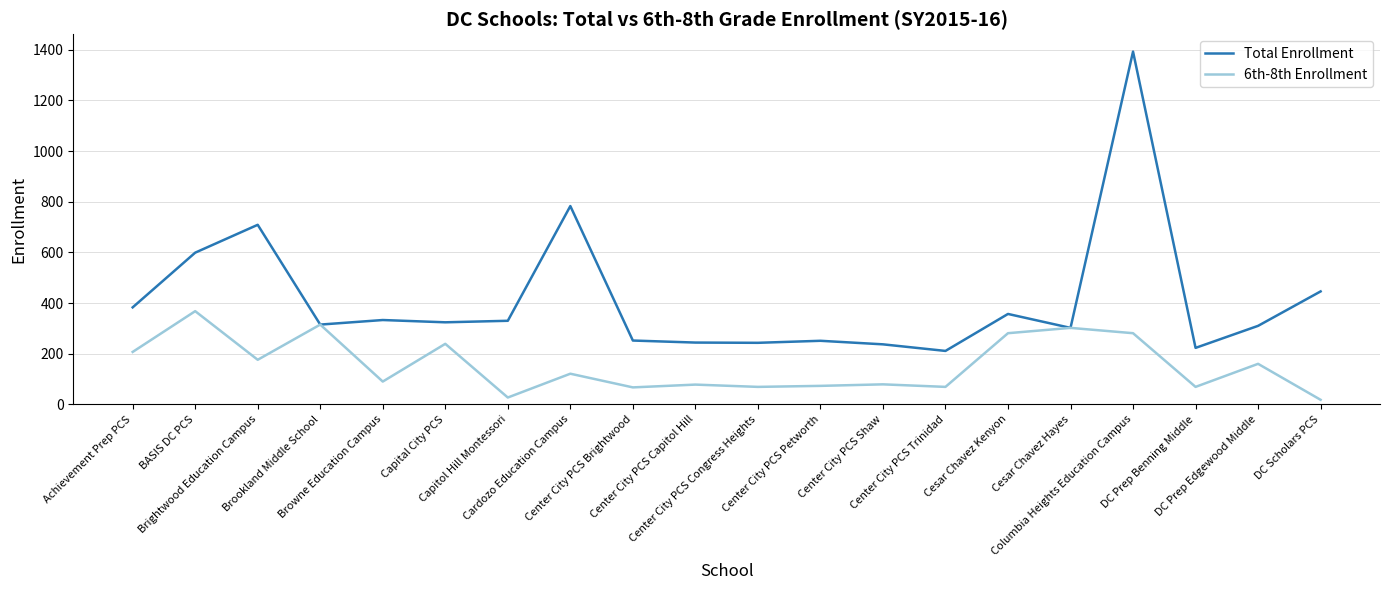

At which category does Total Enrollment reach its first local peak?

Brightwood Education Campus